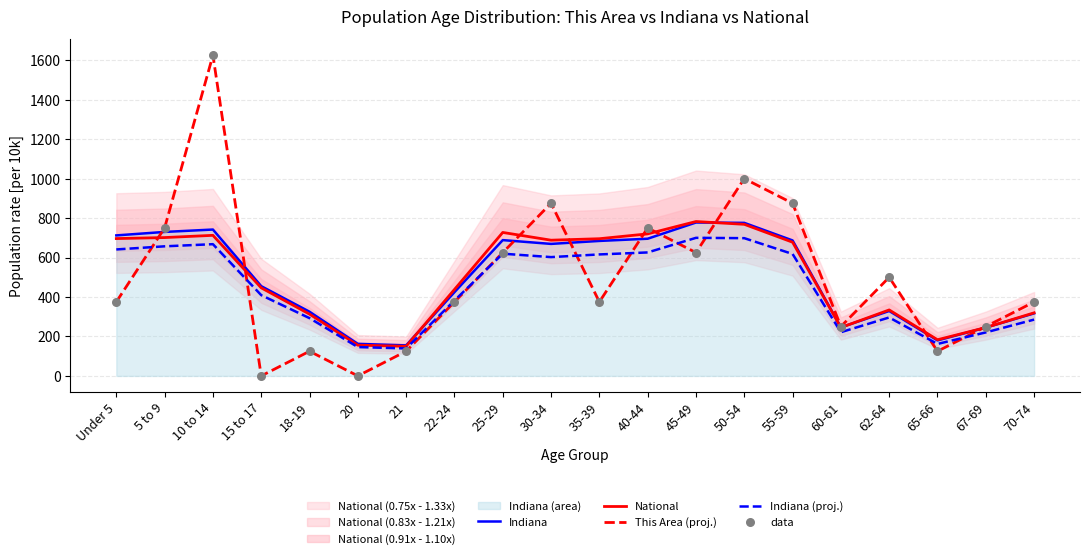

Which series has the largest total across all categories?

Indiana